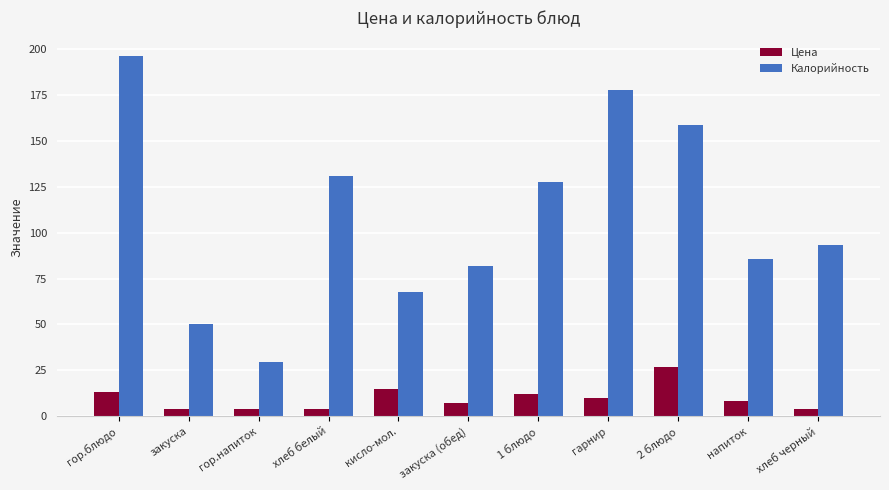

At which label does Калорийность reach its peak?

гор.блюдо